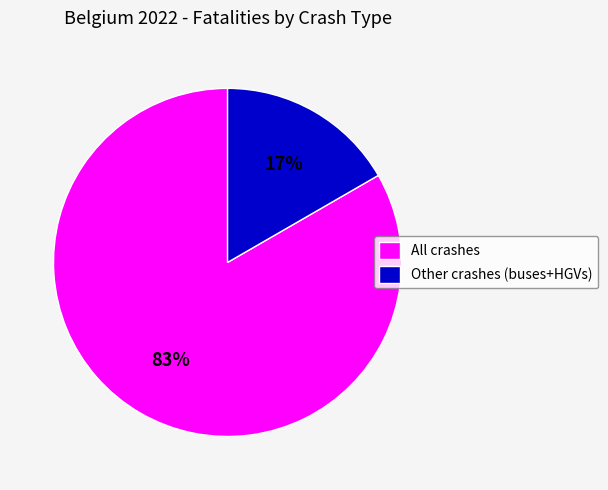

Is the sum of Other crashes (buses+HGVs) and All crashes greater than half?

Yes